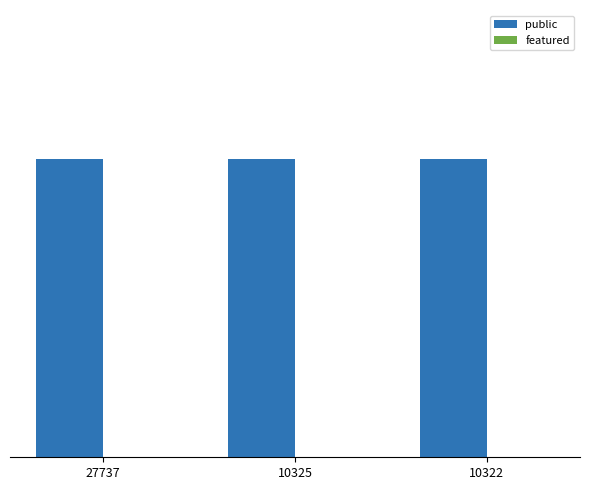

At which category is the sum across all series the highest?

27737